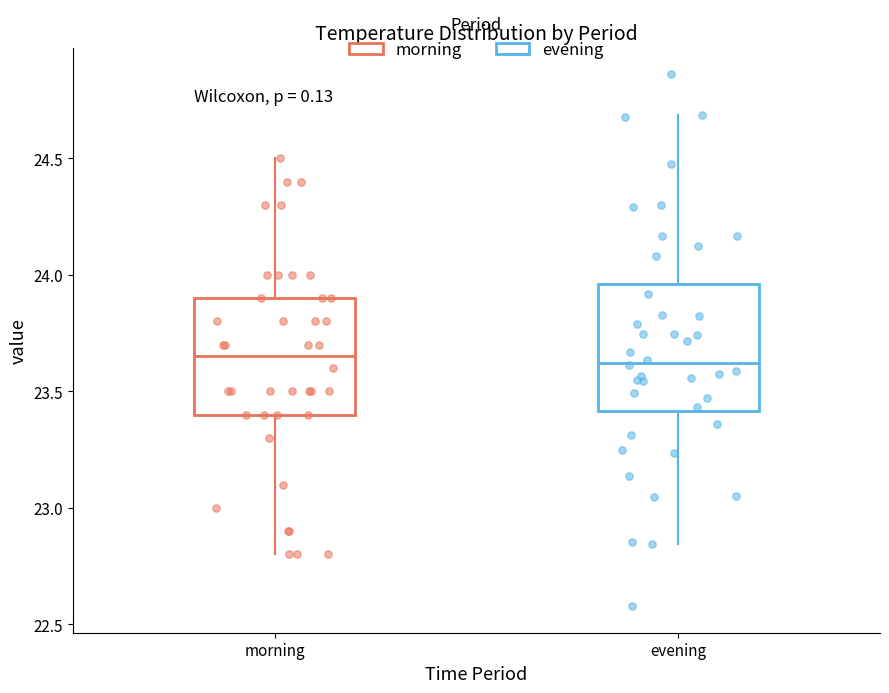

Where does the median line of the box for morning sit on the y-axis? The values are not printed on the chart, so give them approximately, as read against the axis.

23.65